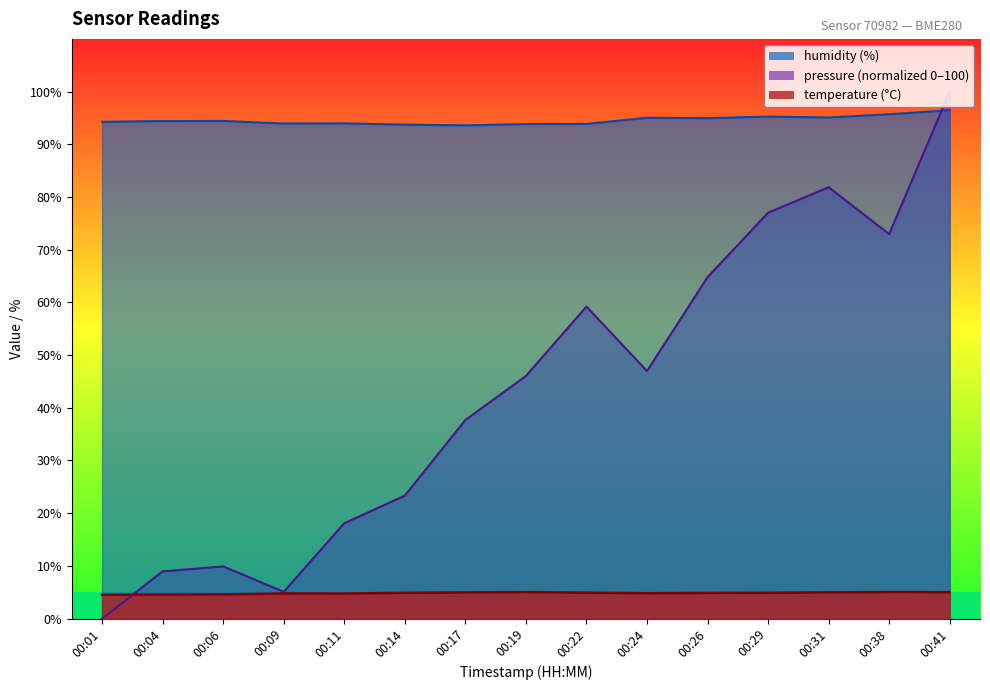

True or false: humidity and temperature cross at least once.

False